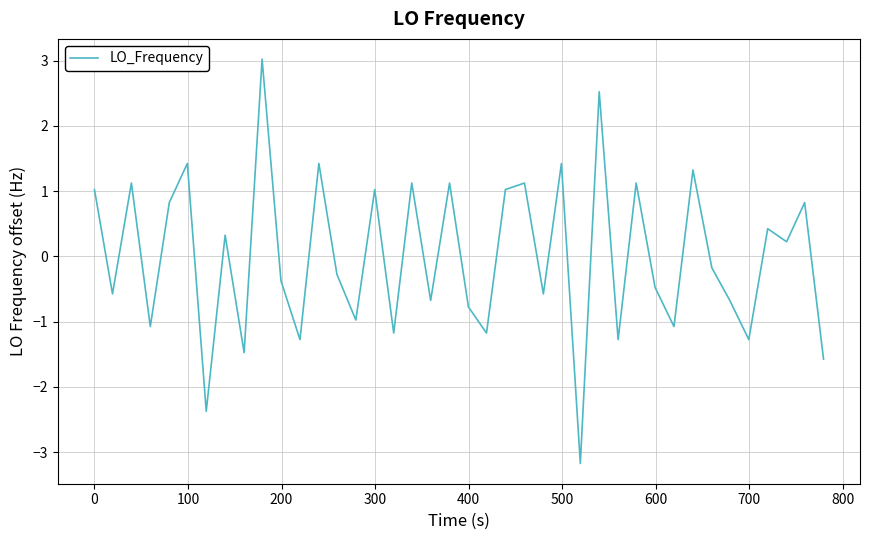

Reading left to right, transcribe all the data shown in this chart.

1.0	-0.6	1.1	-1.1	0.8	1.4	-2.4	0.3	-1.5	3.0	-0.4	-1.3	1.4	-0.3	-1.0	1.0	-1.2	1.1	-0.7	1.1	-0.8	-1.2	1.0	1.1	-0.6	1.4	-3.2	2.5	-1.3	1.1	-0.5	-1.1	1.3	-0.2	-0.7	-1.3	0.4	0.2	0.8	-1.6